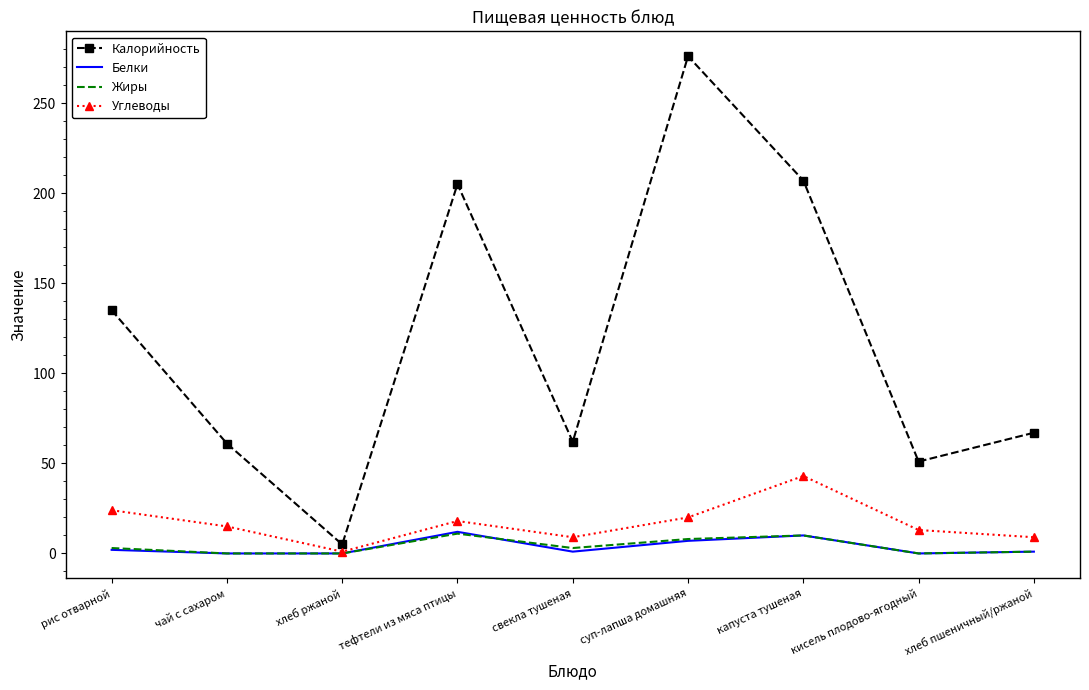

Which series has the largest total across all categories?

Калорийность